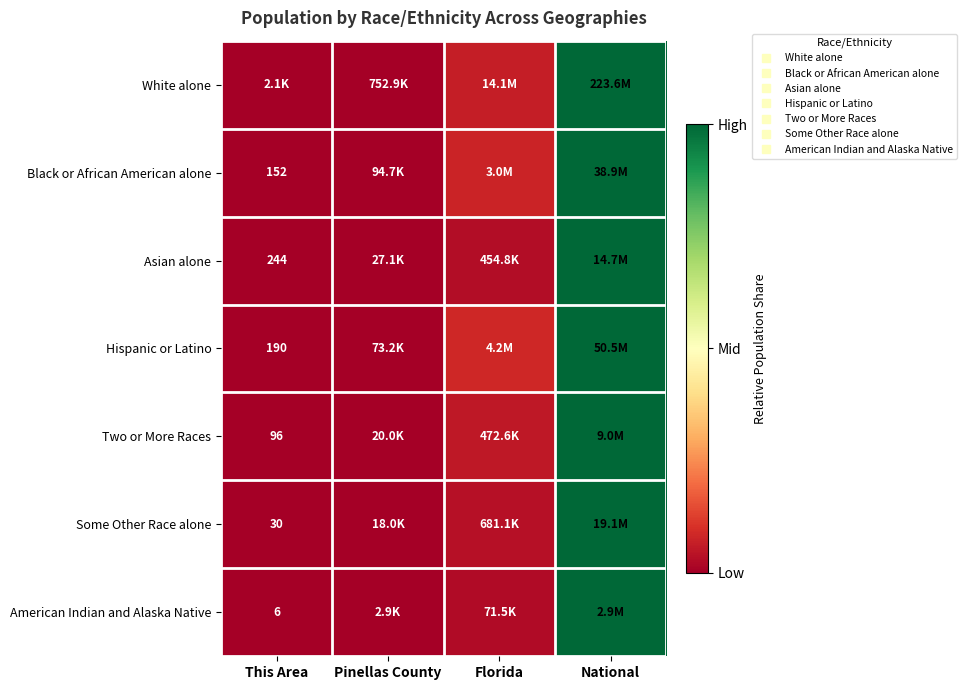

True or false: American Indian and Alaska Native has a value of 0.4 at This Area.

False